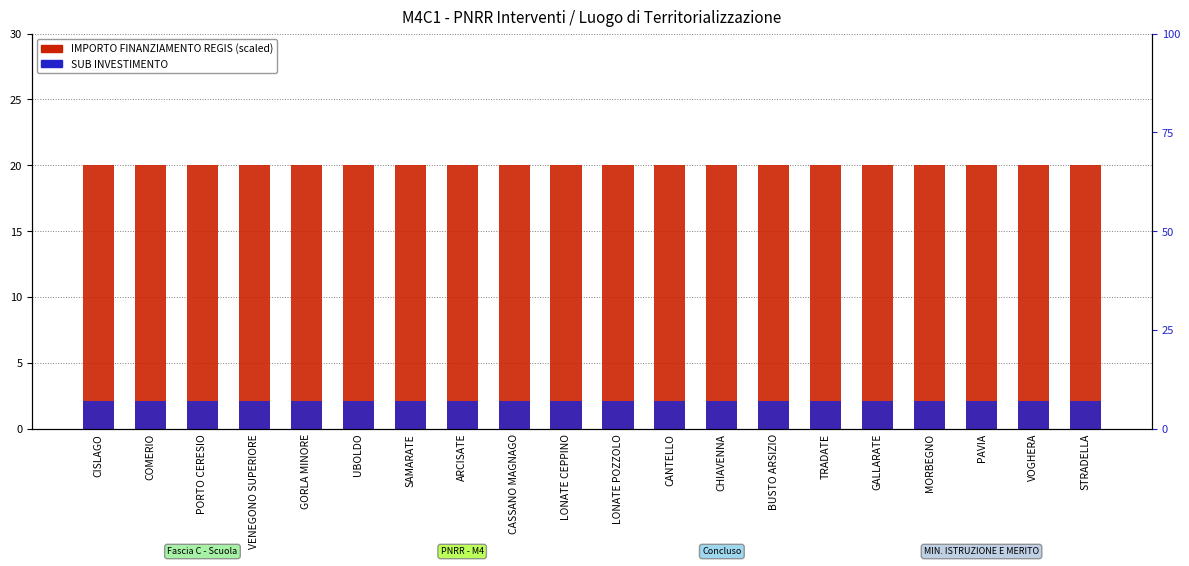

The value of IMPORTO FINANZIAMENTO REGIS at SAMARATE is 4.3. True or false?

False